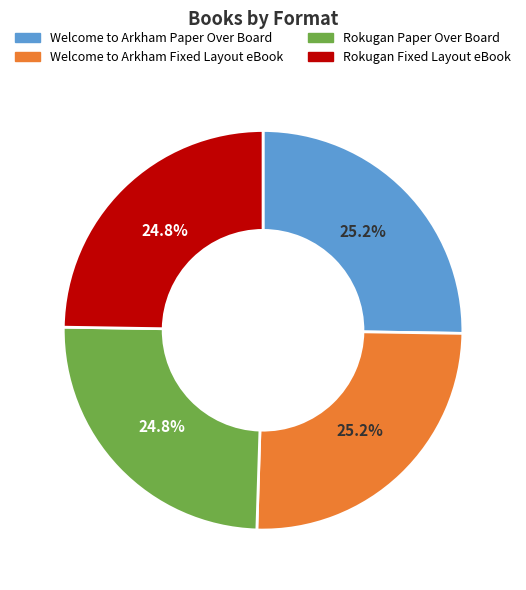

Approximately how many times larger is the value at Welcome to Arkham Paper Over Board compared to Welcome to Arkham Fixed Layout eBook?

1.0